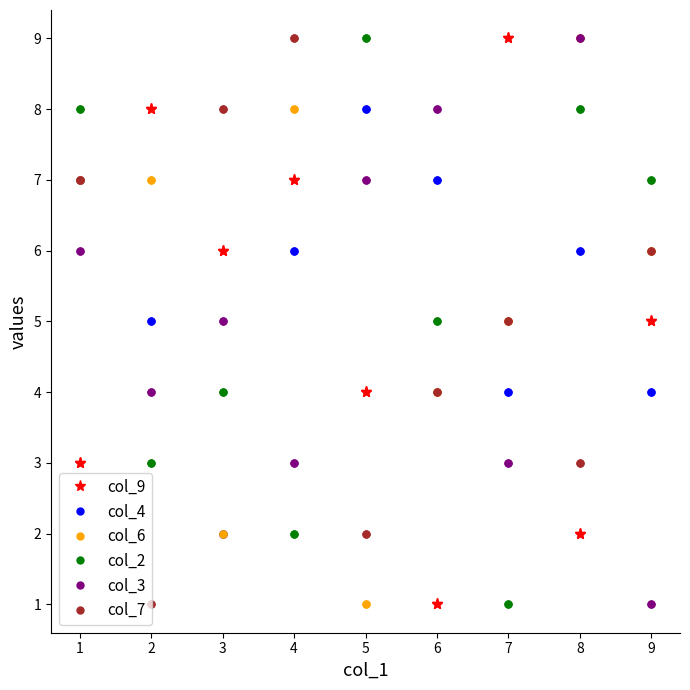

True or false: col_6 has a value of 2 at 6.

False